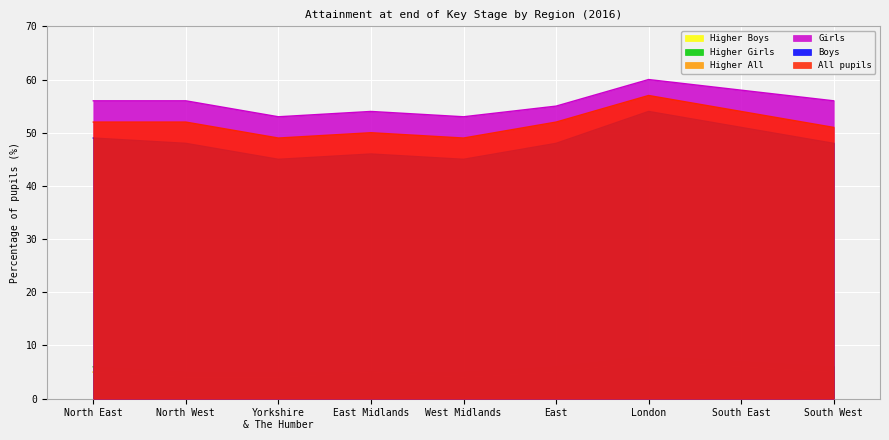

True or false: Higher All and Girls intersect in this chart.

False